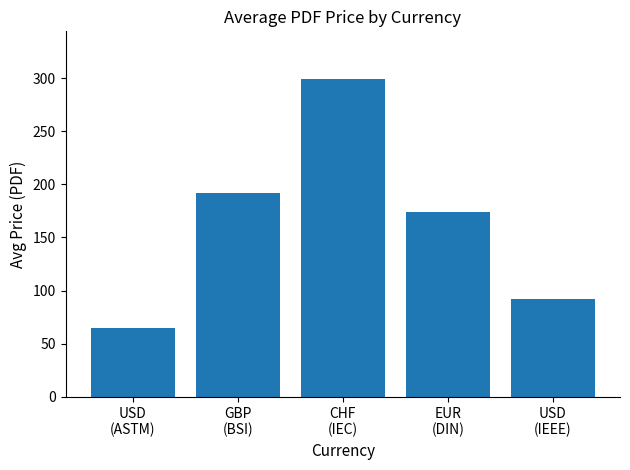

How many bars are there in total?

5